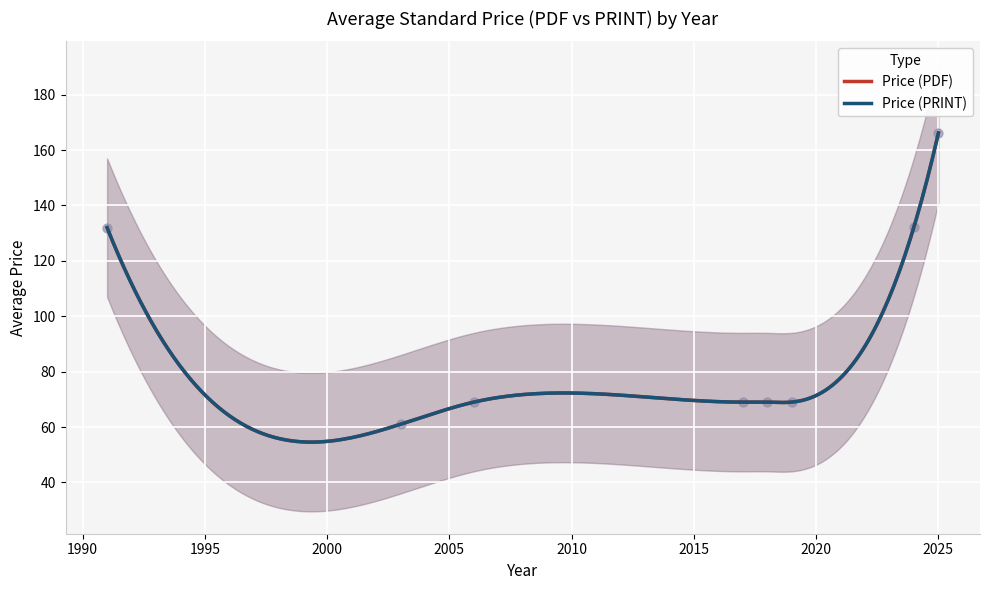

What is the total value across all series at 2018?

122.0